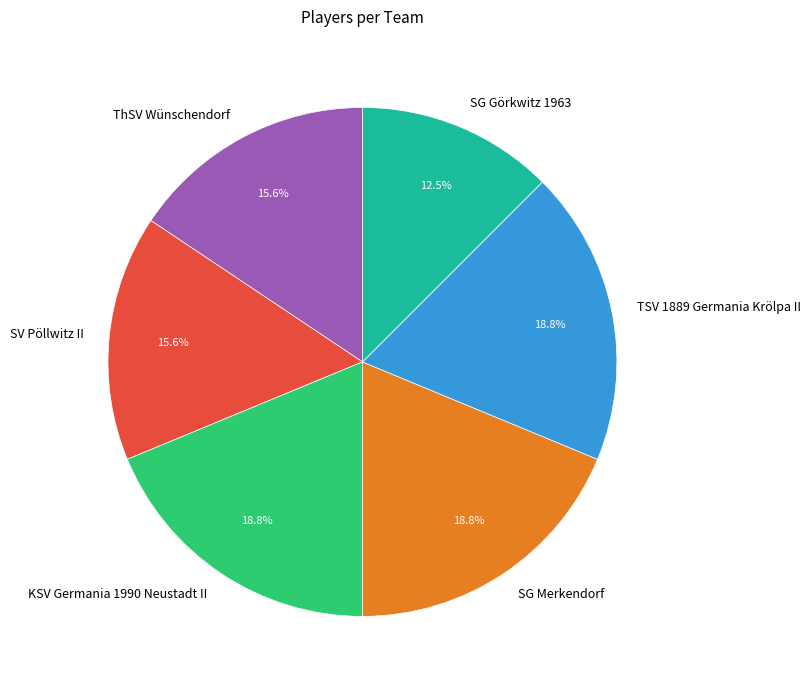

What is the ratio of the value at SG Görkwitz 1963 to the value at TSV 1889 Germania Krölpa II?

0.7